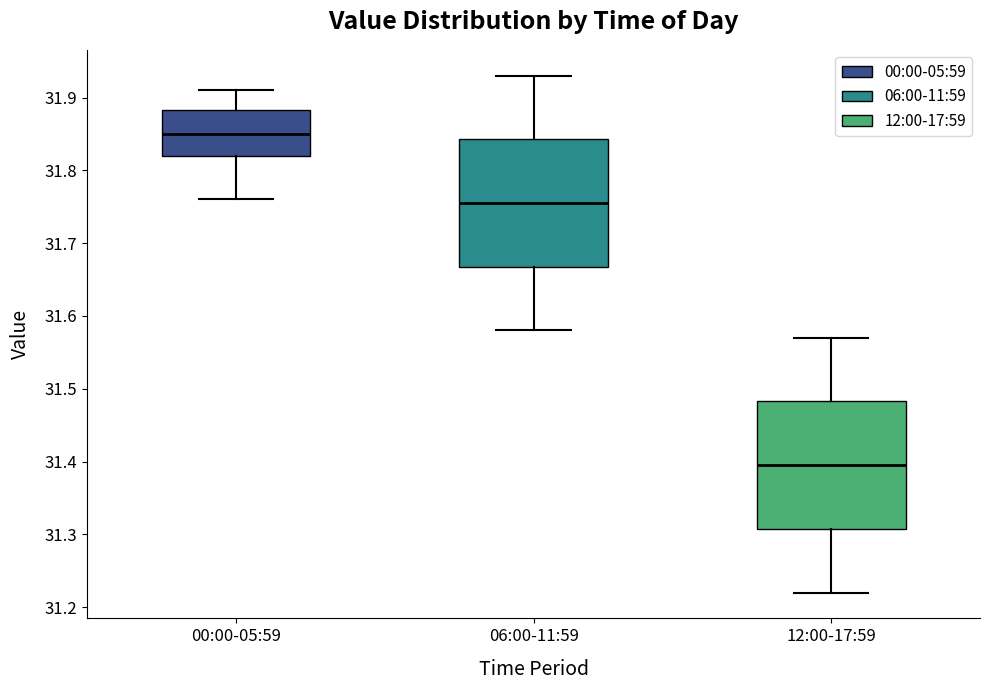

Which box has the lowest median line?

12:00-17:59